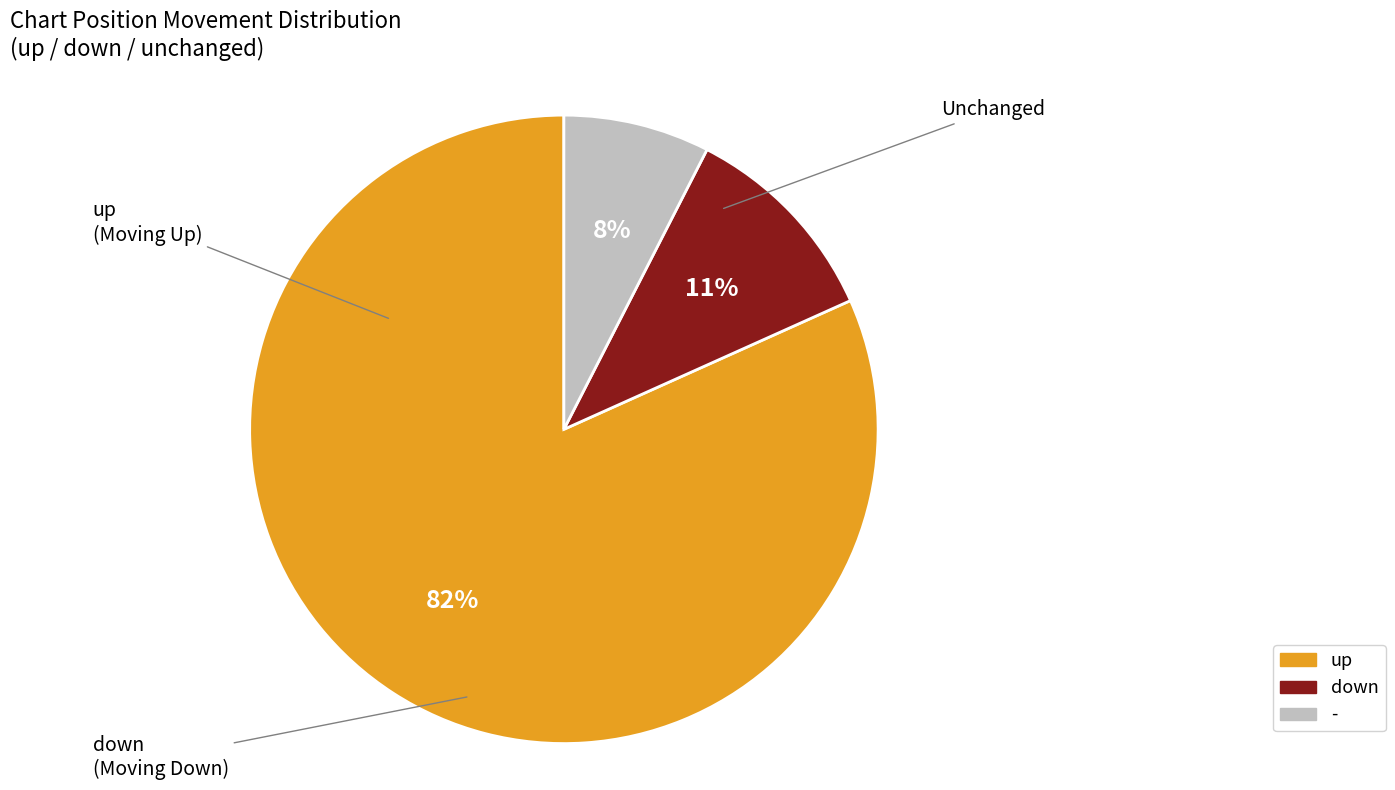

Which has a higher value, - or up?

up